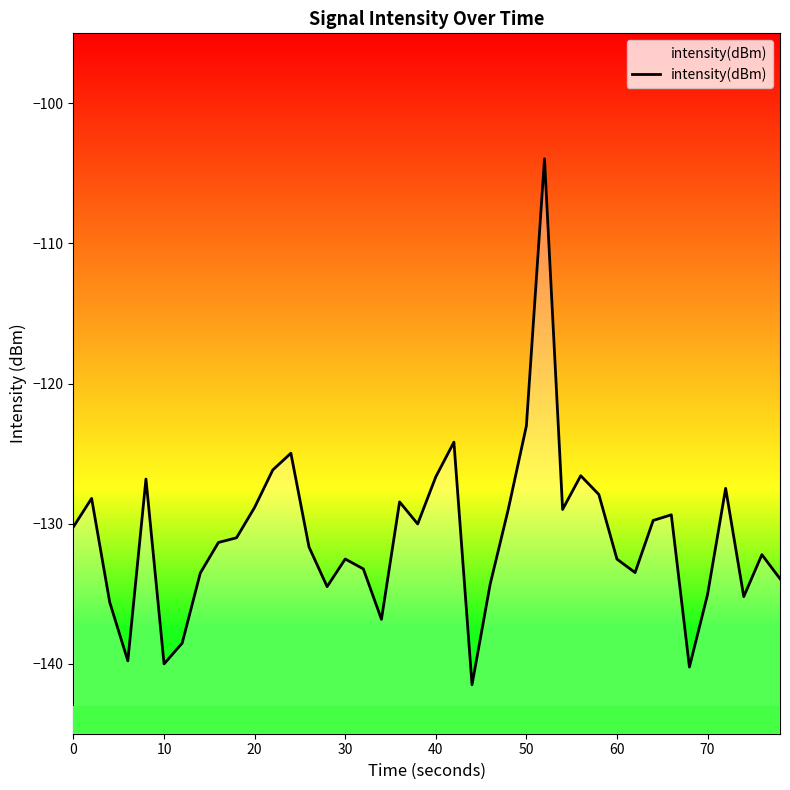

What is the minimum value shown in the chart?

-141.5